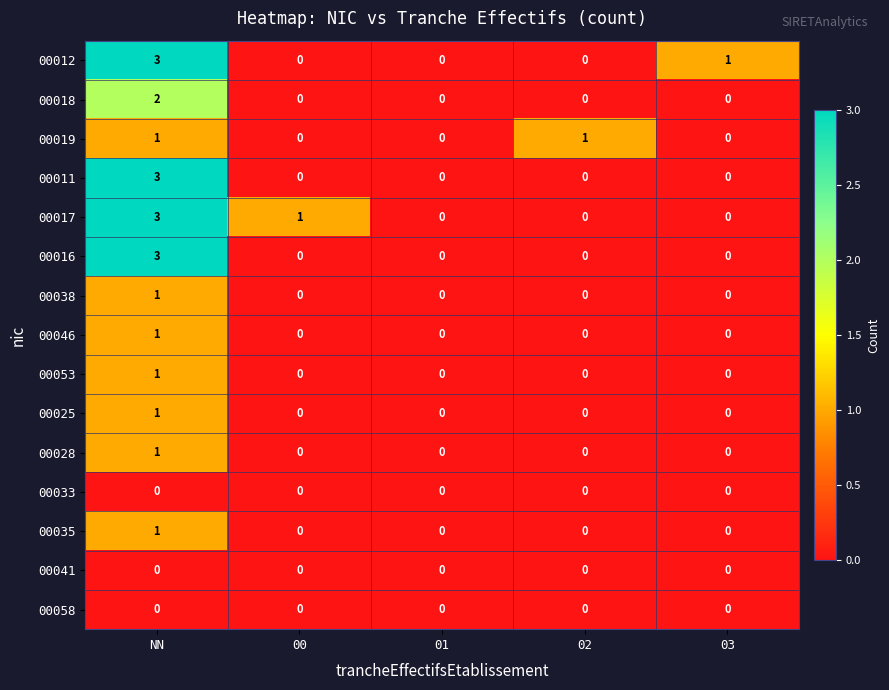

Between 01 and 03, which series saw the biggest shift?

00012